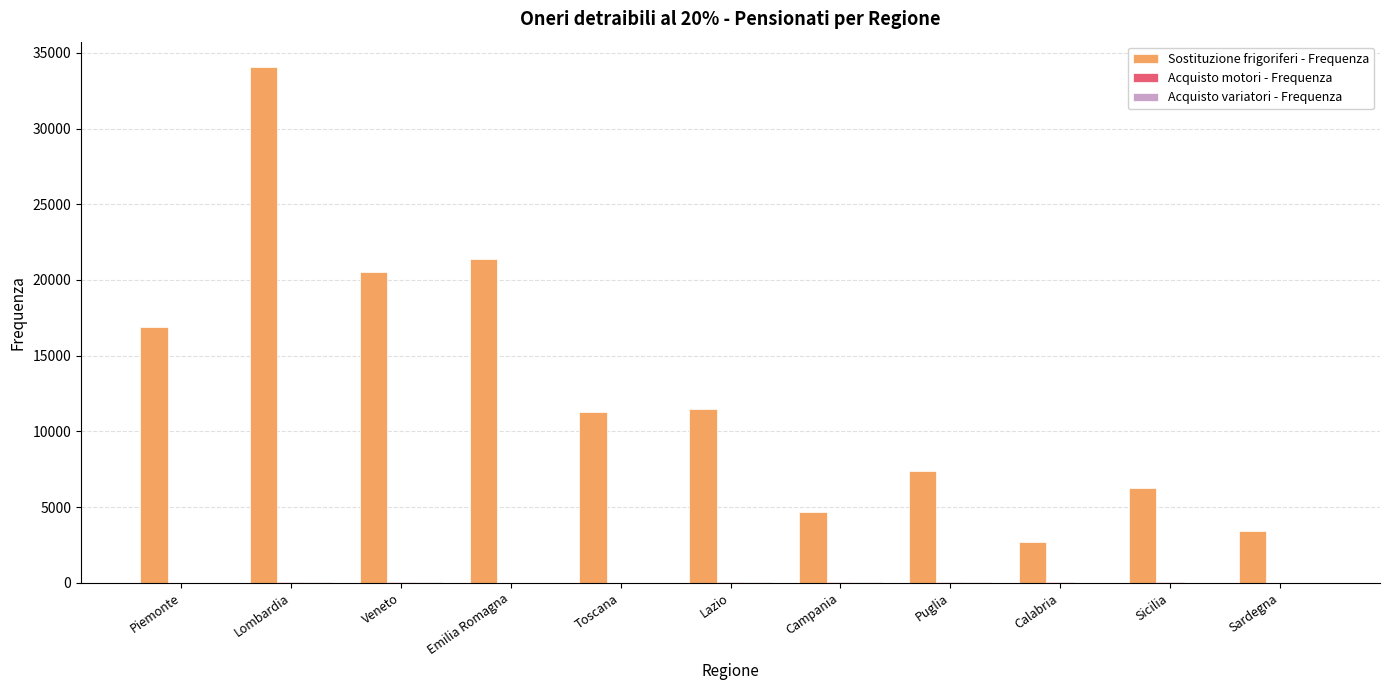

Which series changed the most between Lazio and Puglia?

Sostituzione frigoriferi - Frequenza